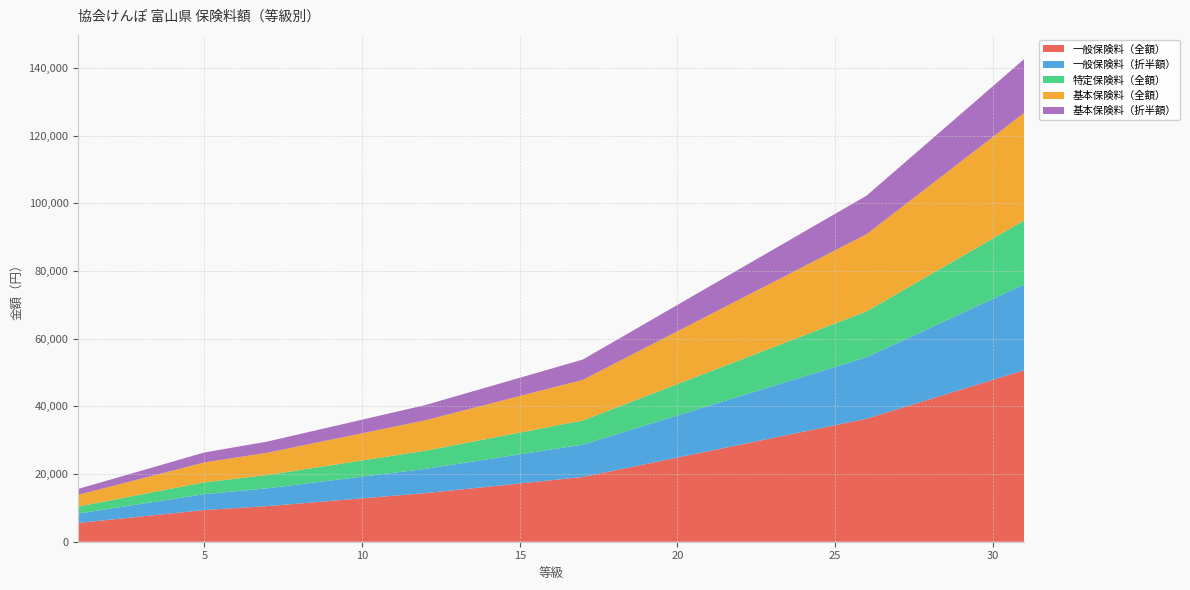

Reading left to right, transcribe all the data shown in this chart.

一般保険料（全額）: 1=5550.6	2=6507.6	3=7464.6	4=8421.6	5=9378.6	6=9952.8	7=10527.0	8=11292.6	9=12058.2	10=12823.8	11=13589.4	12=14355.0	13=15312.0	14=16269.0	15=17226.0	16=18183.0	17=19140.0	18=21054.0	19=22968.0	20=24882.0	21=26796.0	22=28710.0	23=30624.0	24=32538.0	25=34452.0	26=36366.0	27=39237.0	28=42108.0	29=44979.0	30=47850.0	31=50721.0
一般保険料（折半額）: 1=2775.3	2=3253.8	3=3732.3	4=4210.8	5=4689.3	6=4976.4	7=5263.5	8=5646.3	9=6029.1	10=6411.9	11=6794.7	12=7177.5	13=7656.0	14=8134.5	15=8613.0	16=9091.5	17=9570.0	18=10527.0	19=11484.0	20=12441.0	21=13398.0	22=14355.0	23=15312.0	24=16269.0	25=17226.0	26=18183.0	27=19618.5	28=21054.0	29=22489.5	30=23925.0	31=25360.5
特定保険料（全額）: 1=2070.6	2=2427.6	3=2784.6	4=3141.6	5=3498.6	6=3712.8	7=3927.0	8=4212.6	9=4498.2	10=4783.8	11=5069.4	12=5355.0	13=5712.0	14=6069.0	15=6426.0	16=6783.0	17=7140.0	18=7854.0	19=8568.0	20=9282.0	21=9996.0	22=10710.0	23=11424.0	24=12138.0	25=12852.0	26=13566.0	27=14637.0	28=15708.0	29=16779.0	30=17850.0	31=18921.0
基本保険料（全額）: 1=3480.0	2=4080.0	3=4680.0	4=5280.0	5=5880.0	6=6240.0	7=6600.0	8=7080.0	9=7560.0	10=8040.0	11=8520.0	12=9000.0	13=9600.0	14=10200.0	15=10800.0	16=11400.0	17=12000.0	18=13200.0	19=14400.0	20=15600.0	21=16800.0	22=18000.0	23=19200.0	24=20400.0	25=21600.0	26=22800.0	27=24600.0	28=26400.0	29=28200.0	30=30000.0	31=31800.0
基本保険料（折半額）: 1=1740.0	2=2040.0	3=2340.0	4=2640.0	5=2940.0	6=3120.0	7=3300.0	8=3540.0	9=3780.0	10=4020.0	11=4260.0	12=4500.0	13=4800.0	14=5100.0	15=5400.0	16=5700.0	17=6000.0	18=6600.0	19=7200.0	20=7800.0	21=8400.0	22=9000.0	23=9600.0	24=10200.0	25=10800.0	26=11400.0	27=12300.0	28=13200.0	29=14100.0	30=15000.0	31=15900.0